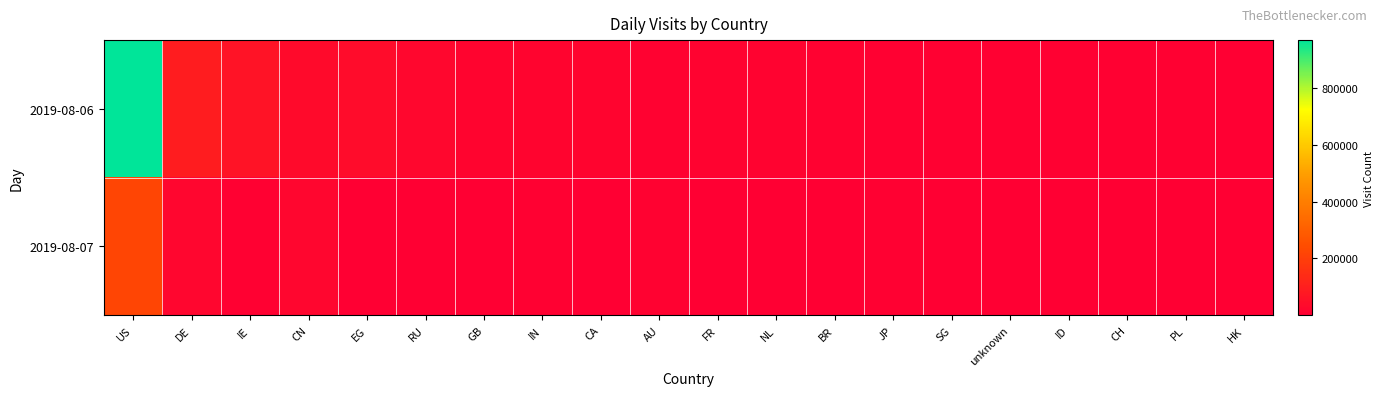

Rank the series at CH from lowest to highest value.

2019-08-07, 2019-08-06